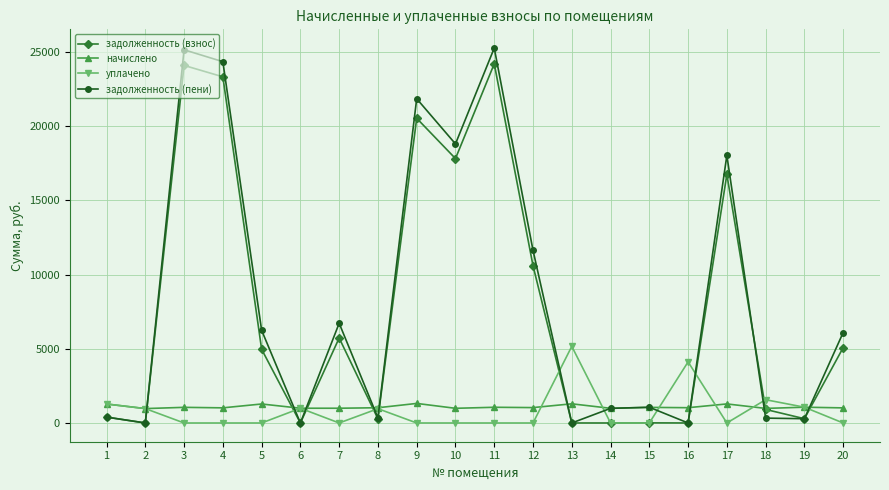

The value of уплачено at 7 is 0.0. True or false?

True